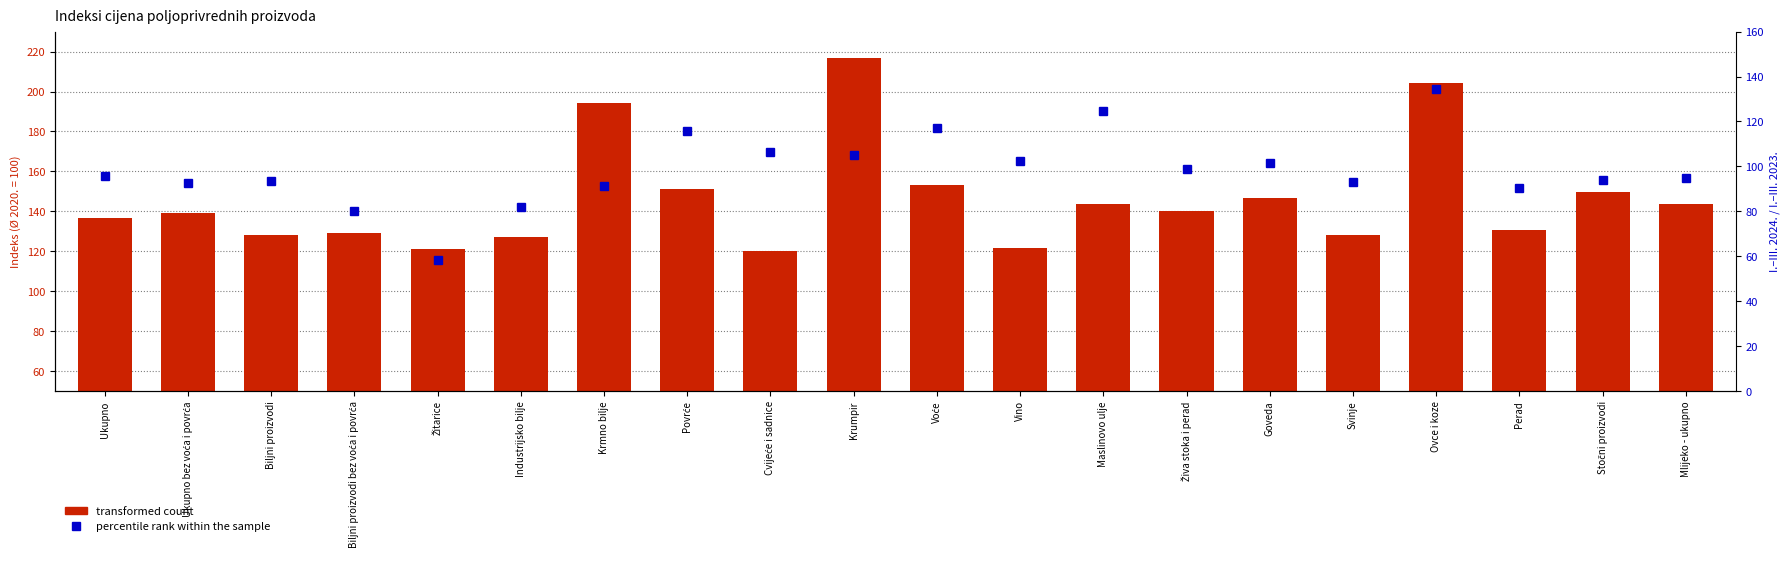

What is the difference between the percentile rank within the sample values at Voće and Stočni proizvodi?

23.5